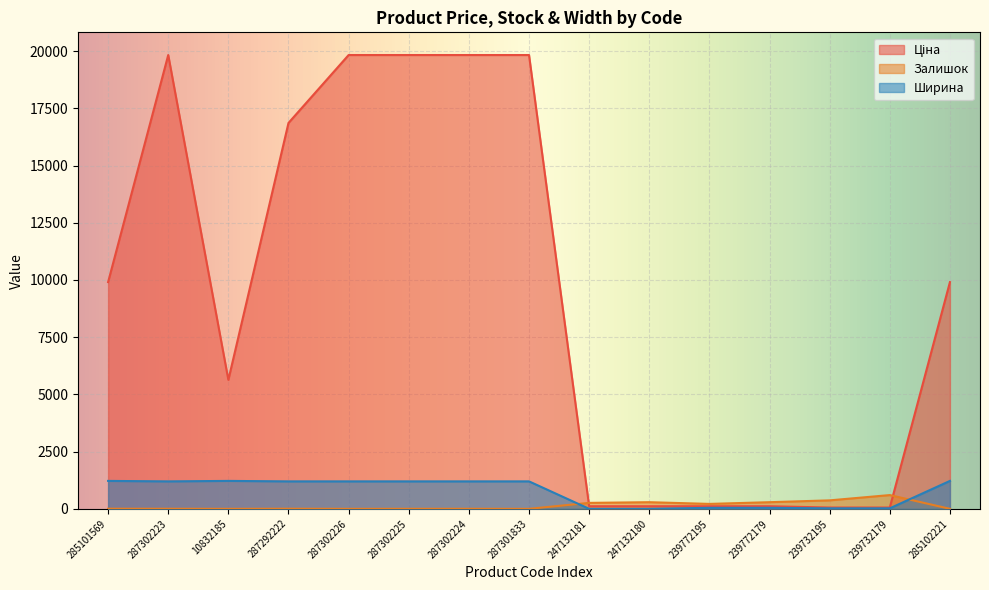

How many values in the Ширина series are below 1200?

6